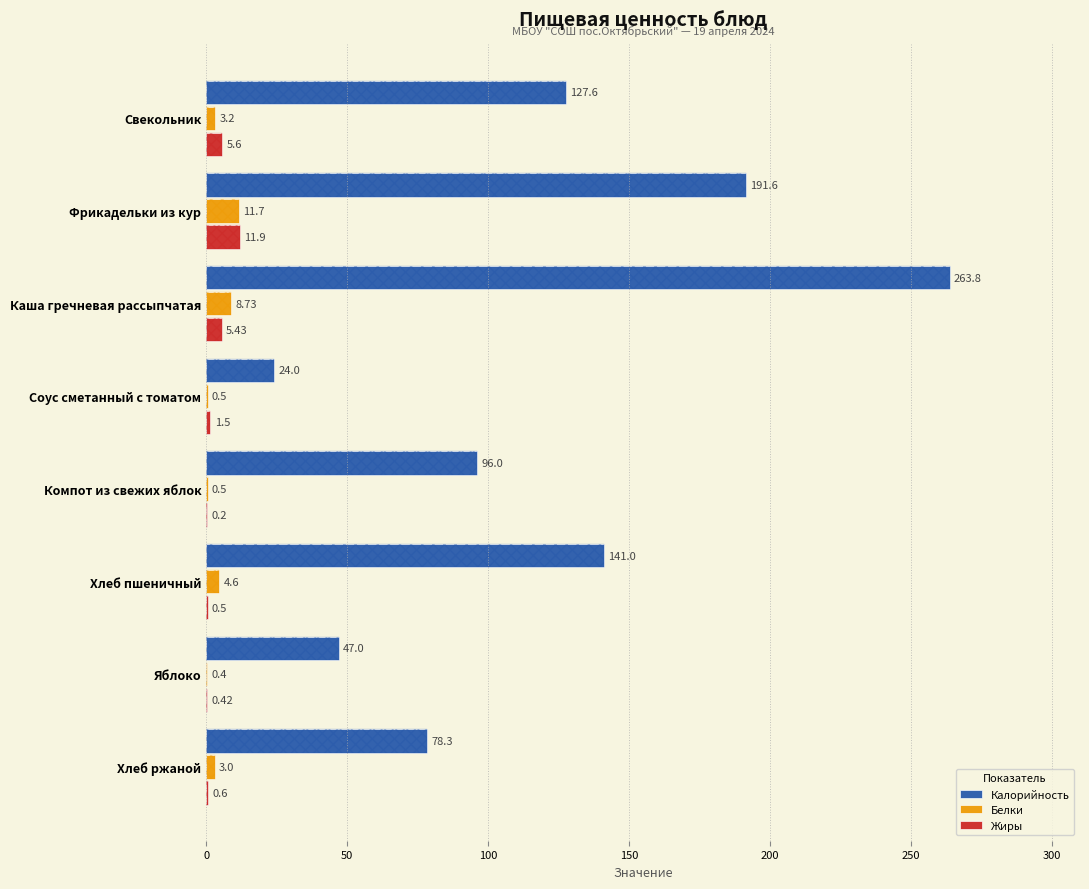

At how many categories does at least one series exceed 60?

6